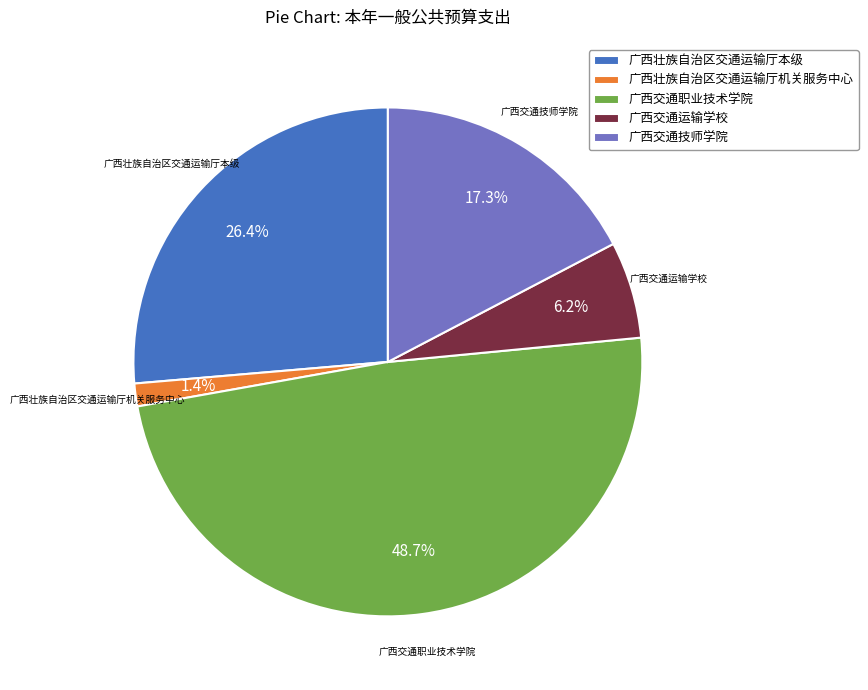

Rank the categories by value from highest to lowest.

广西交通职业技术学院, 广西壮族自治区交通运输厅本级, 广西交通技师学院, 广西交通运输学校, 广西壮族自治区交通运输厅机关服务中心